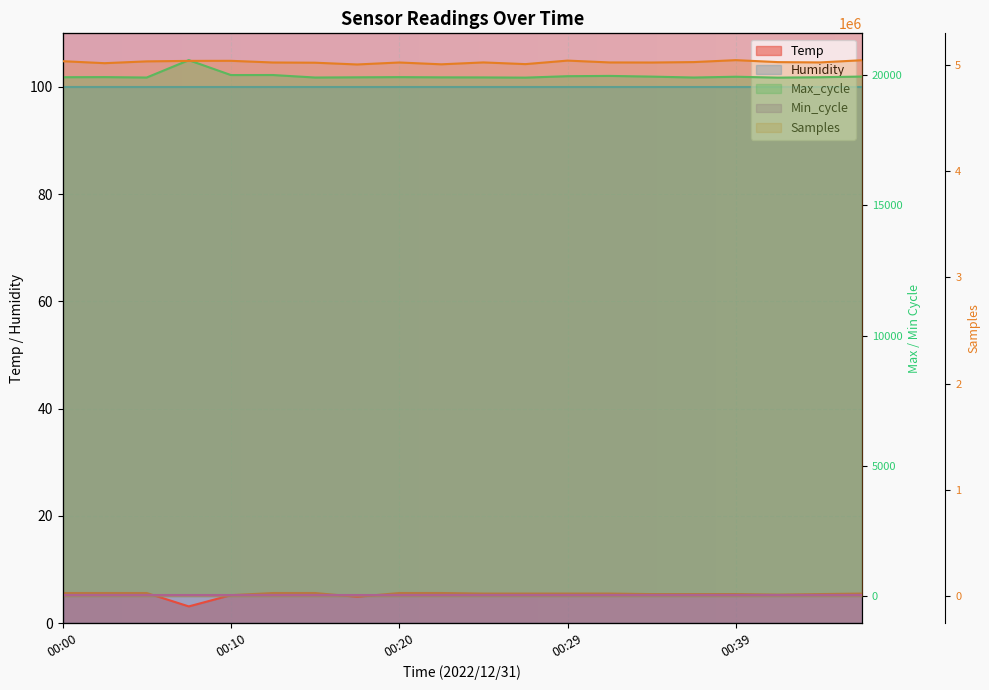

True or false: Samples and Temp intersect in this chart.

False